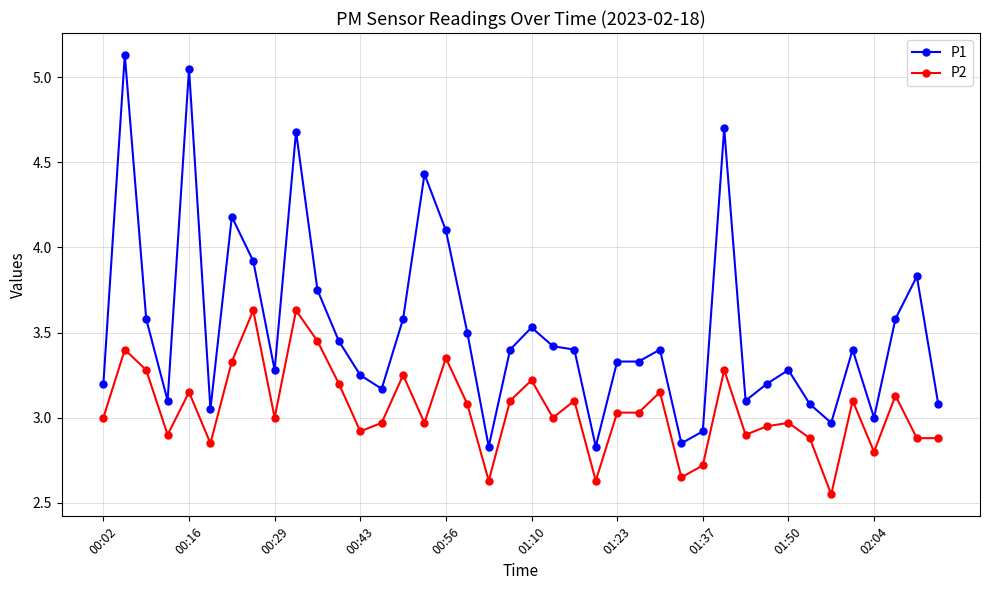

True or false: P2 has more than 1 interior local peaks.

True